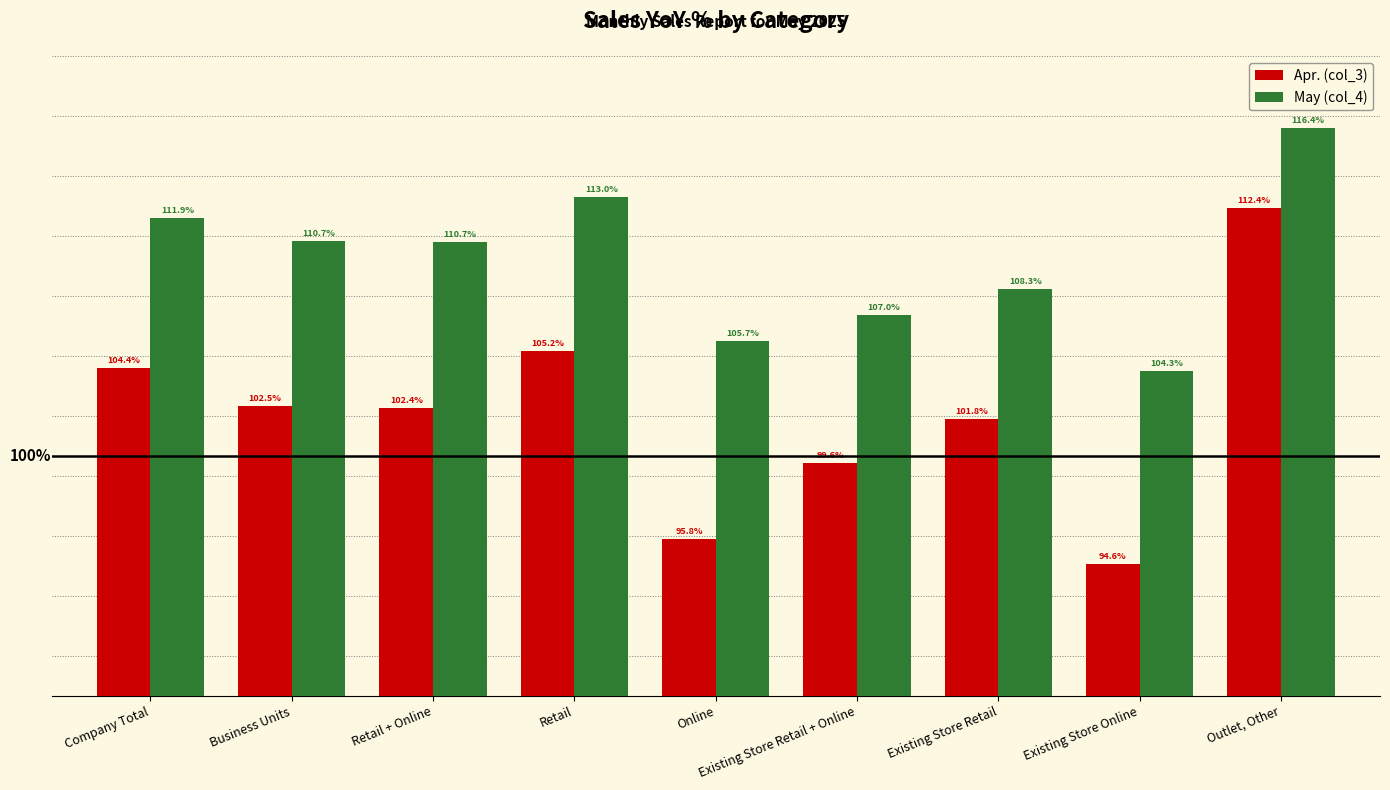

Where does the Apr. (col_3) series first go above 102?

Company Total